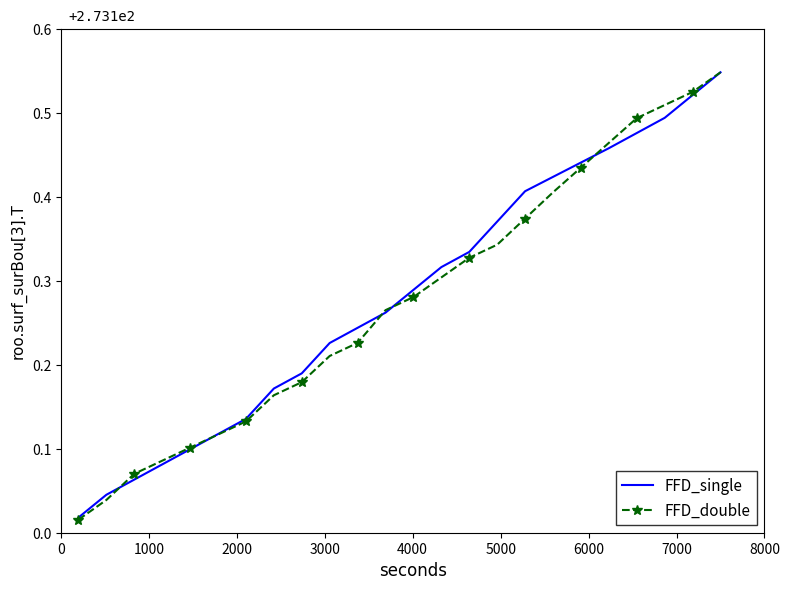

Which series has the largest range (max minus min)?

FFD_double